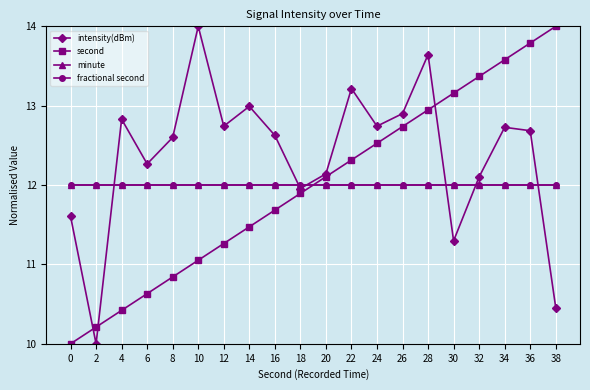

Which series ends up on top after the final intersection of second and intensity(dBm)?

second